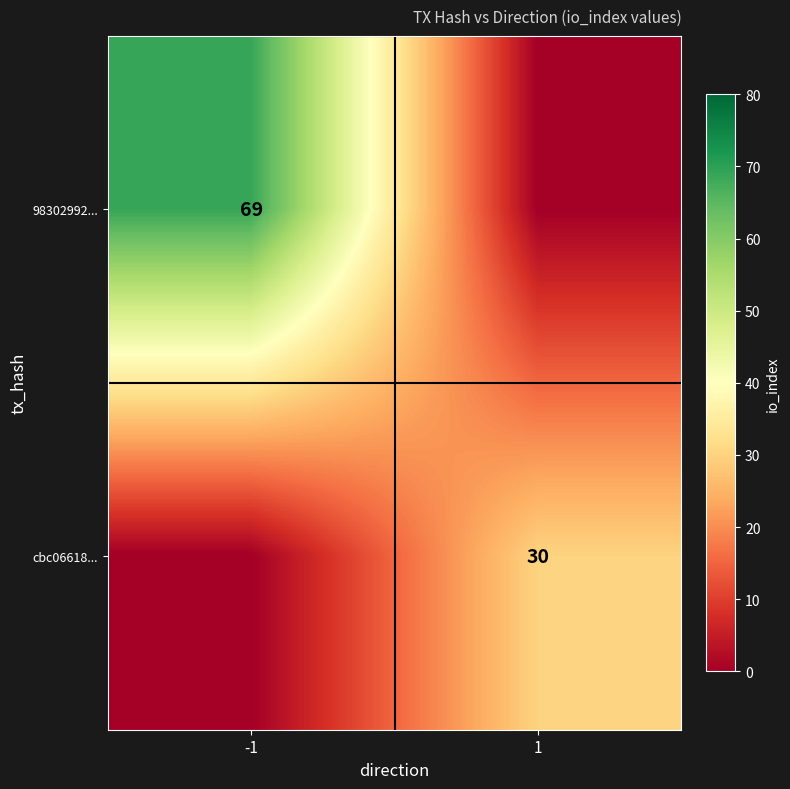

Is it true that 98302992... equals 69 at -1?

True